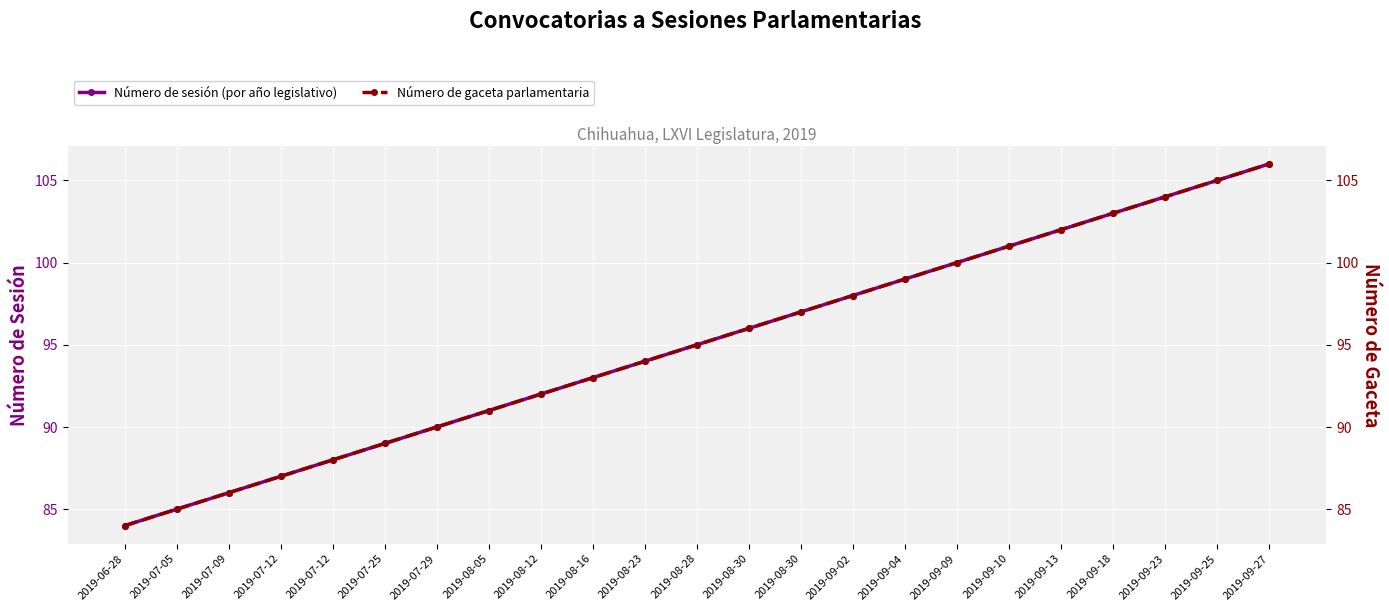

What is the highest value of the Número de gaceta parlamentaria series?

106